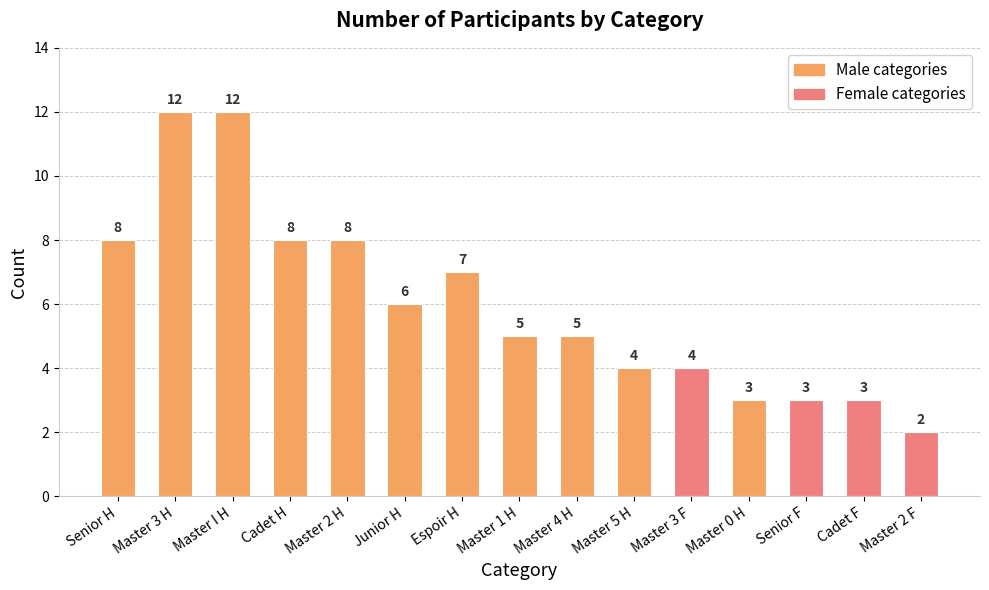

What is the greatest value displayed?

12